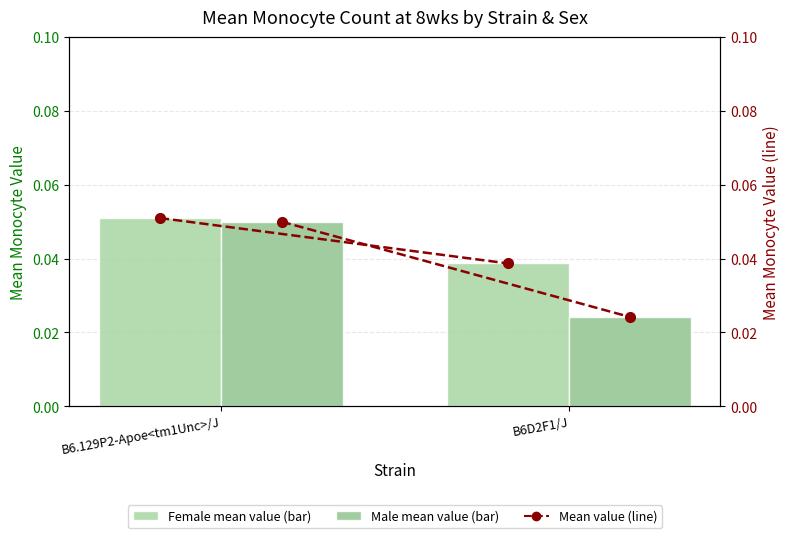

The value of Male mean value at B6D2F1/J is 0.0. True or false?

False